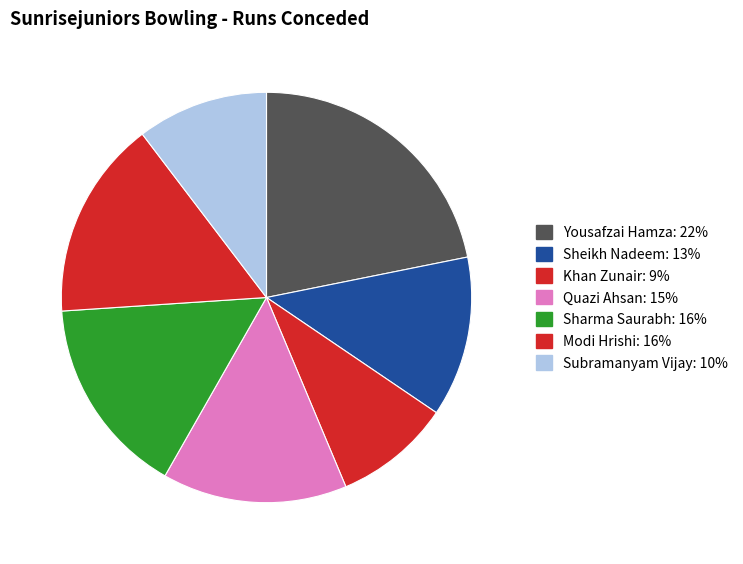

What is the largest slice in the pie chart?

Yousafzai Hamza